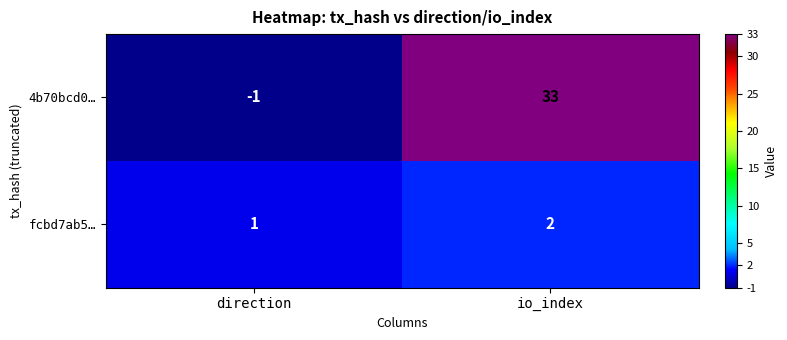

Which label corresponds to the smallest value in the chart?

direction